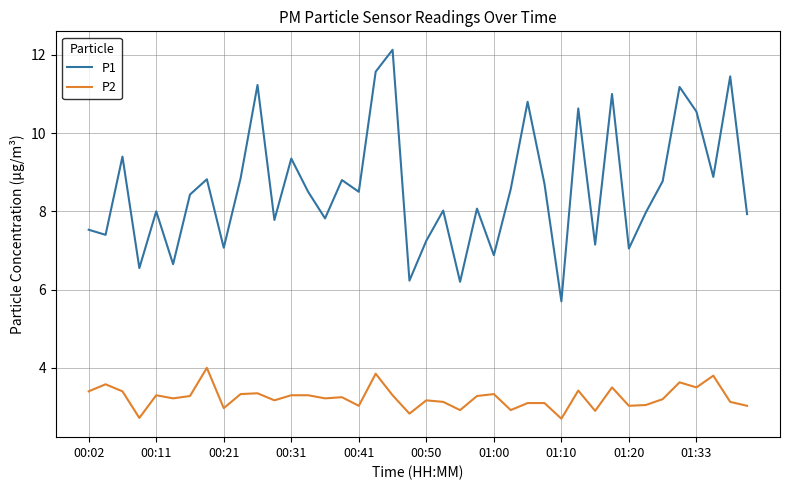

True or false: P2 and P1 cross at least once.

False